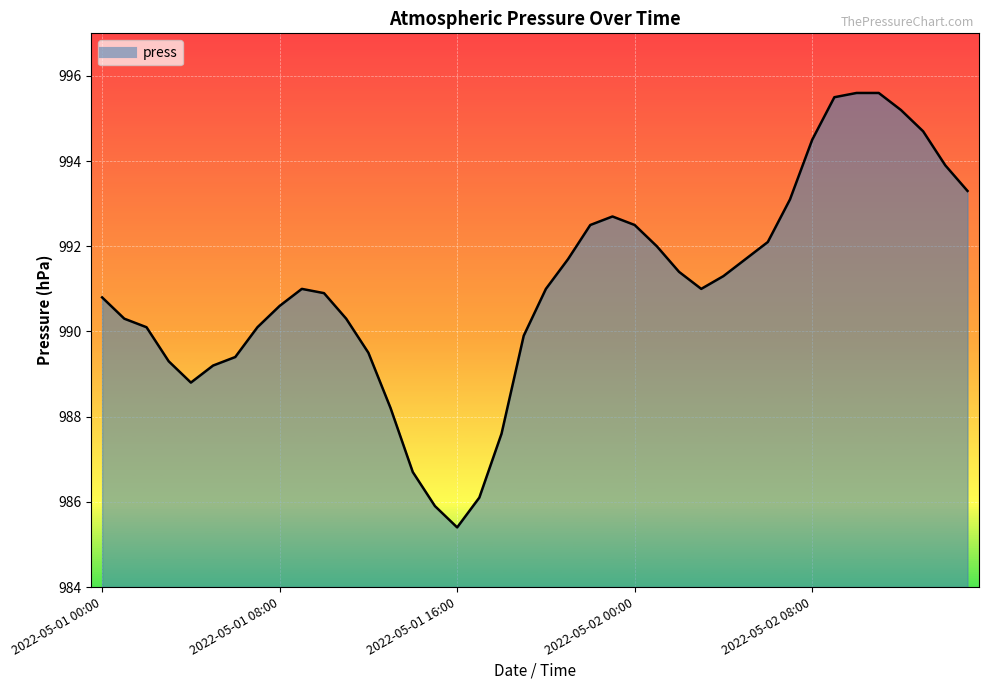

What is the difference between the maximum and minimum values?

10.2